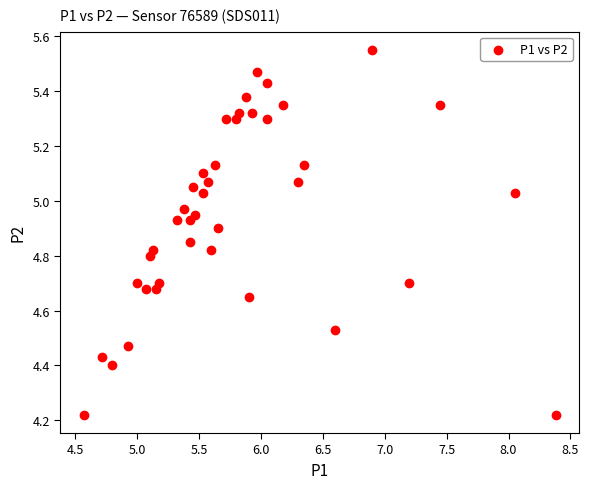

What is the range of Y values (max minus min)?

1.3